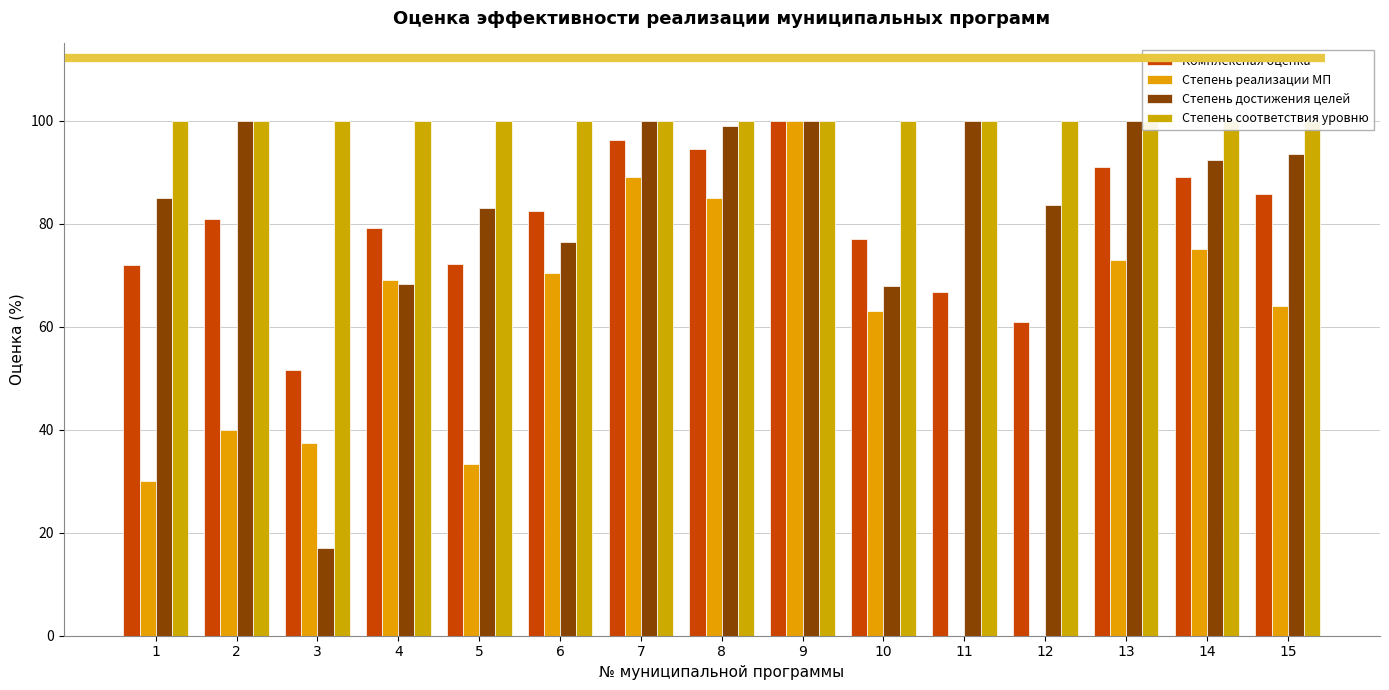

List the series in order of their peak value, lowest first.

Комплексная оценка, Степень реализации МП, Степень достижения целей, Степень соответствия уровню